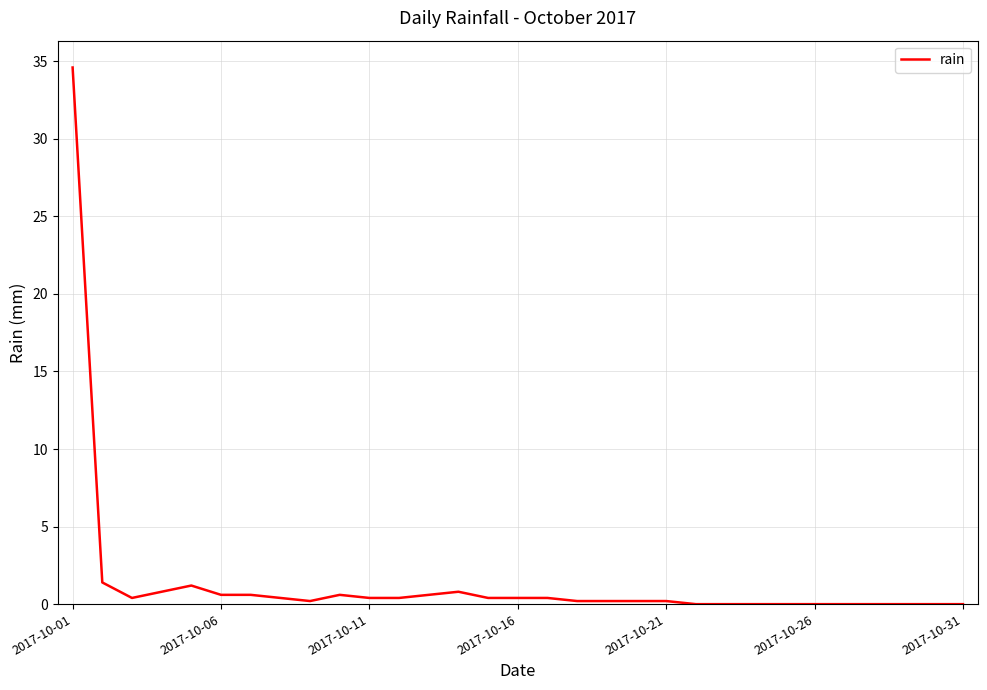

What is the difference between the maximum and minimum values?

34.6